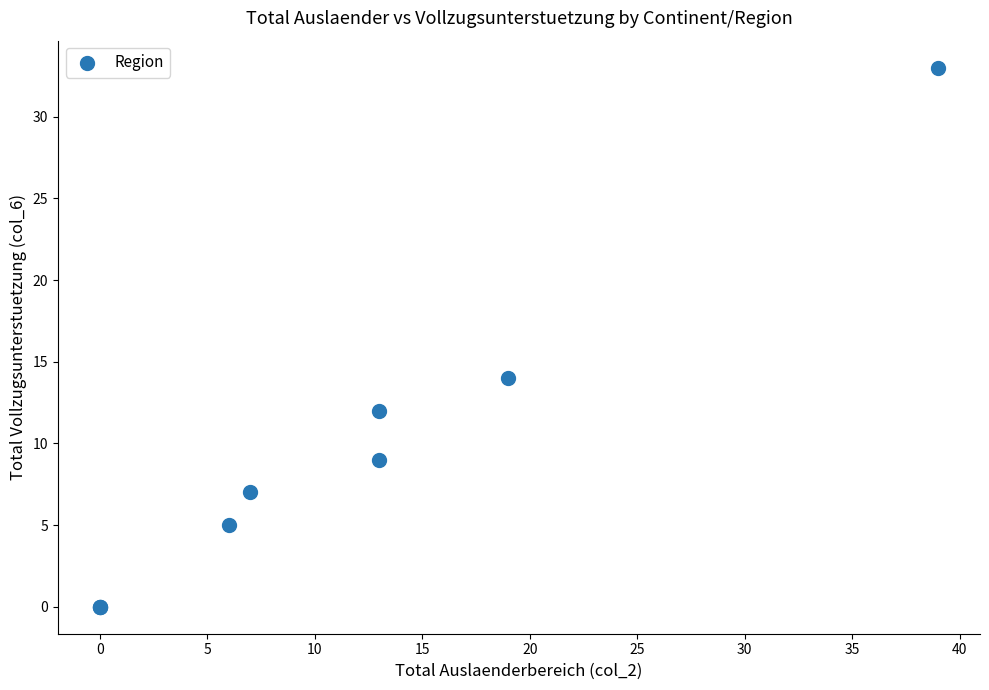

What Y value in the scatter plot is closest to 16?

14